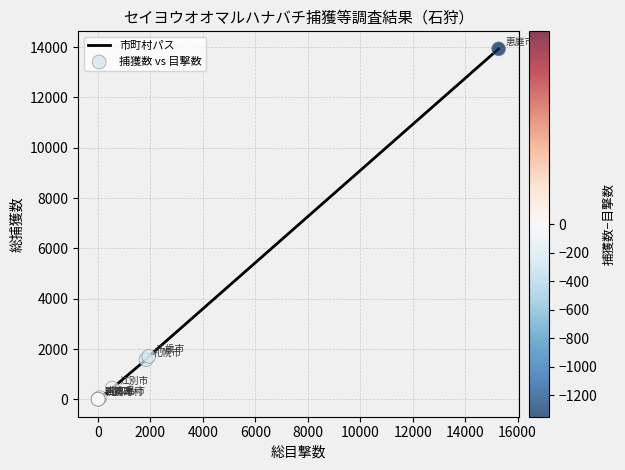

What is the average value?

2217